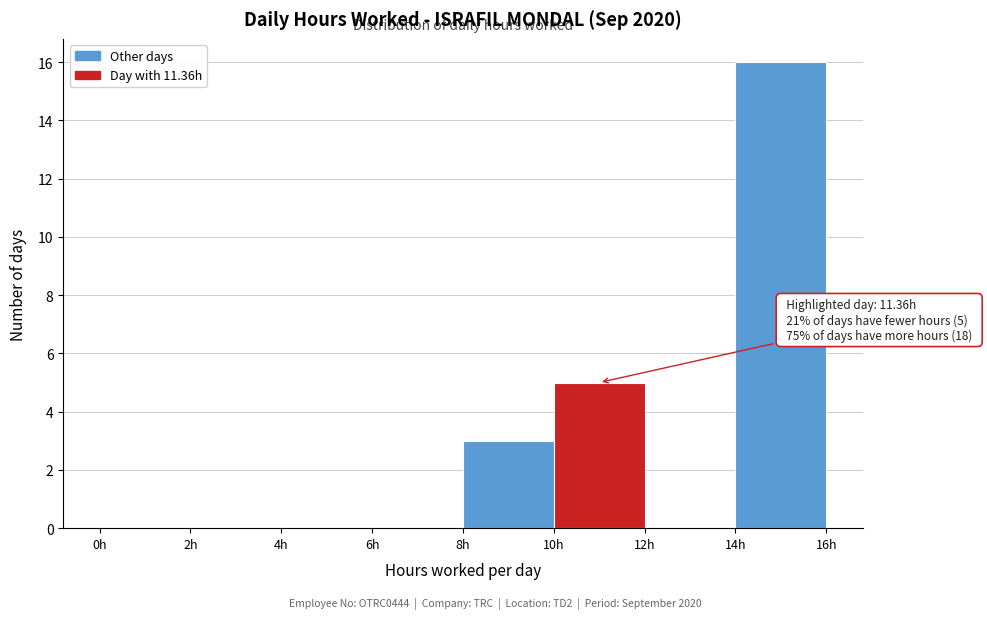

Which range on the x-axis has the tallest bar?

14 to 16